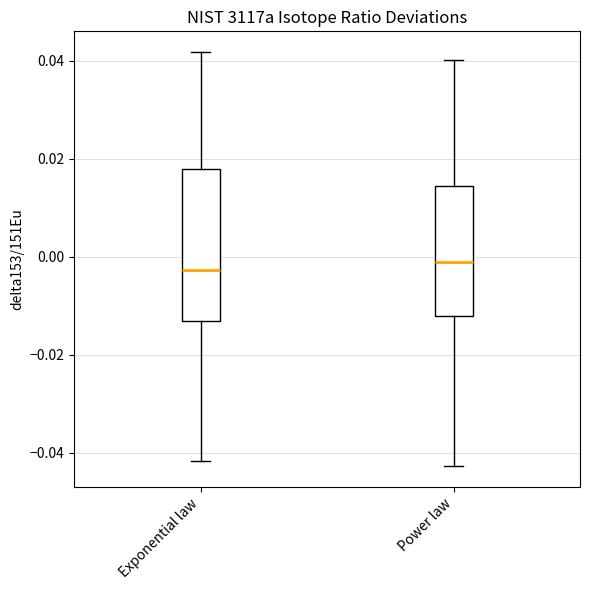

Reading left to right, read every box against the y-axis: the position of its median line, the range the box covers, and the ends of its whiskers. The values are not printed on the chart, so give them approximately, as read against the axis.

Exponential law: median -0.002, box -0.014 to 0.018, whiskers -0.042 to 0.042
Power law: median -0.002, box -0.012 to 0.014, whiskers -0.042 to 0.040